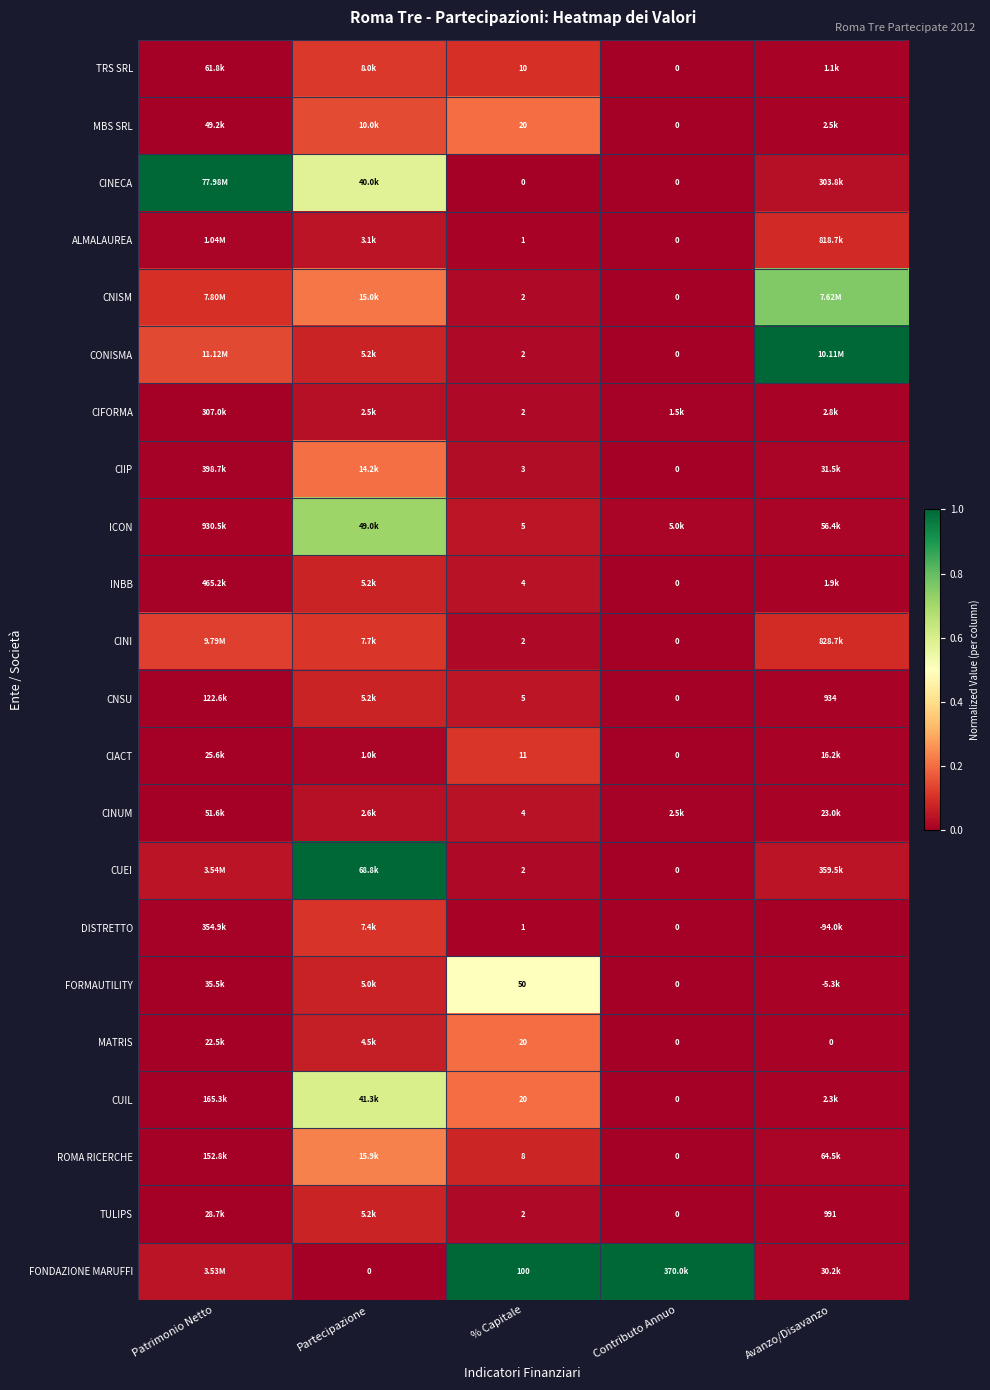

How many positive values does the CUIL series have?

4